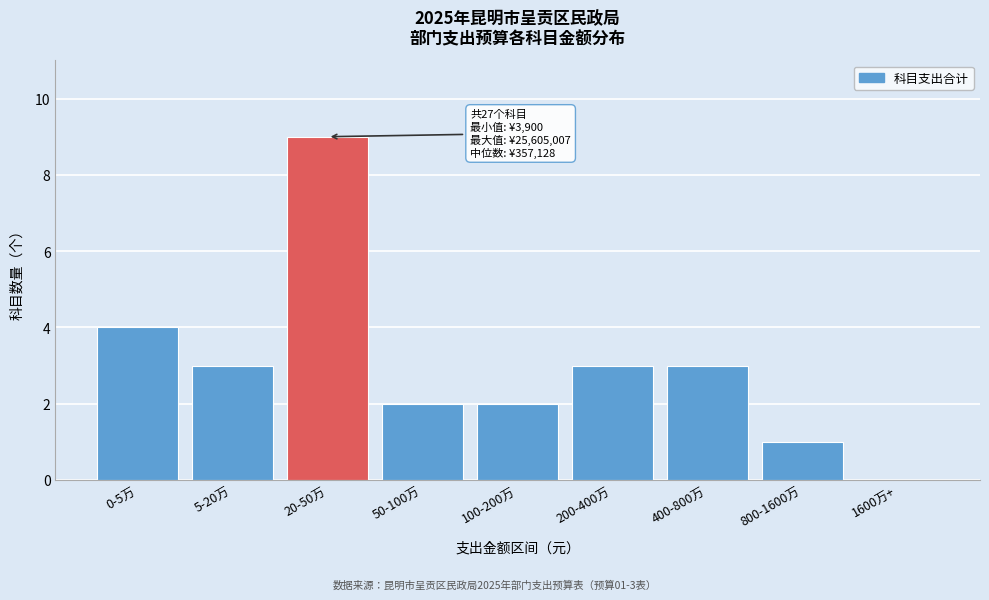

Reading right to left, transcribe all the data shown in this chart.

1600万+=0	800-1600万=1	400-800万=3	200-400万=3	100-200万=2	50-100万=2	20-50万=9	5-20万=3	0-5万=4